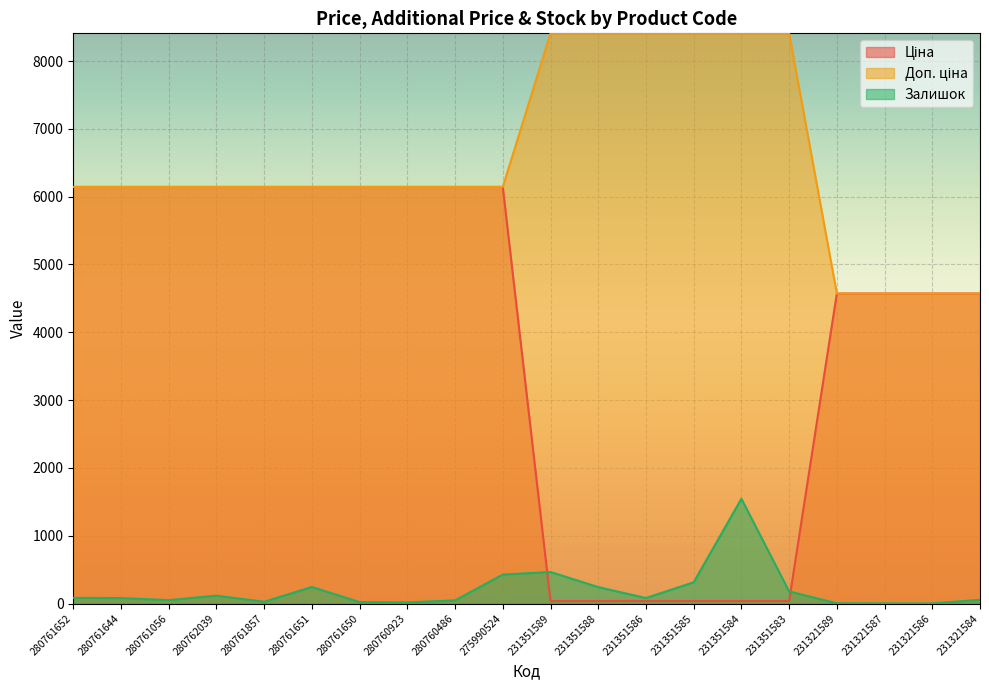

Reading left to right, extract all data points from this chart.

Ціна: 6143.2	6143.2	6143.2	6143.2	6143.2	6143.2	6143.2	6143.2	6143.2	6143.2	37.4	37.4	37.4	37.4	37.4	37.4	4571.4	4571.4	4571.4	4571.4
Доп. ціна: 6143.2	6143.2	6143.2	6143.2	6143.2	6143.2	6143.2	6143.2	6143.2	6143.2	8408.0	8408.0	8408.0	8408.0	8408.0	8408.0	4571.0	4571.0	4571.0	4571.0
Залишок: 83.0	81.0	50.0	116.0	26.0	244.0	21.0	16.0	47.0	427.0	465.0	242.0	81.0	313.0	1545.0	179.0	3.0	2.0	1.0	55.0